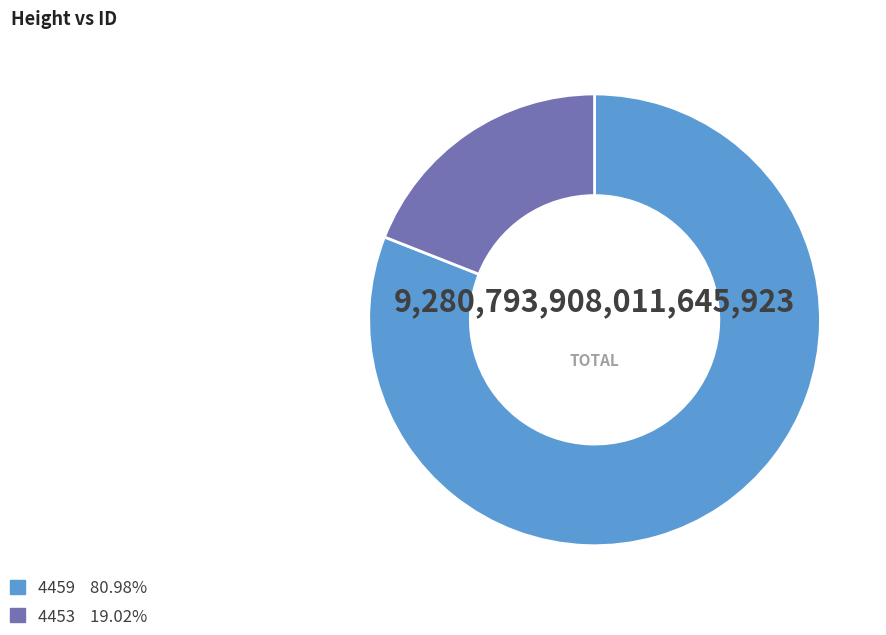

What is the largest slice in the pie chart?

4459